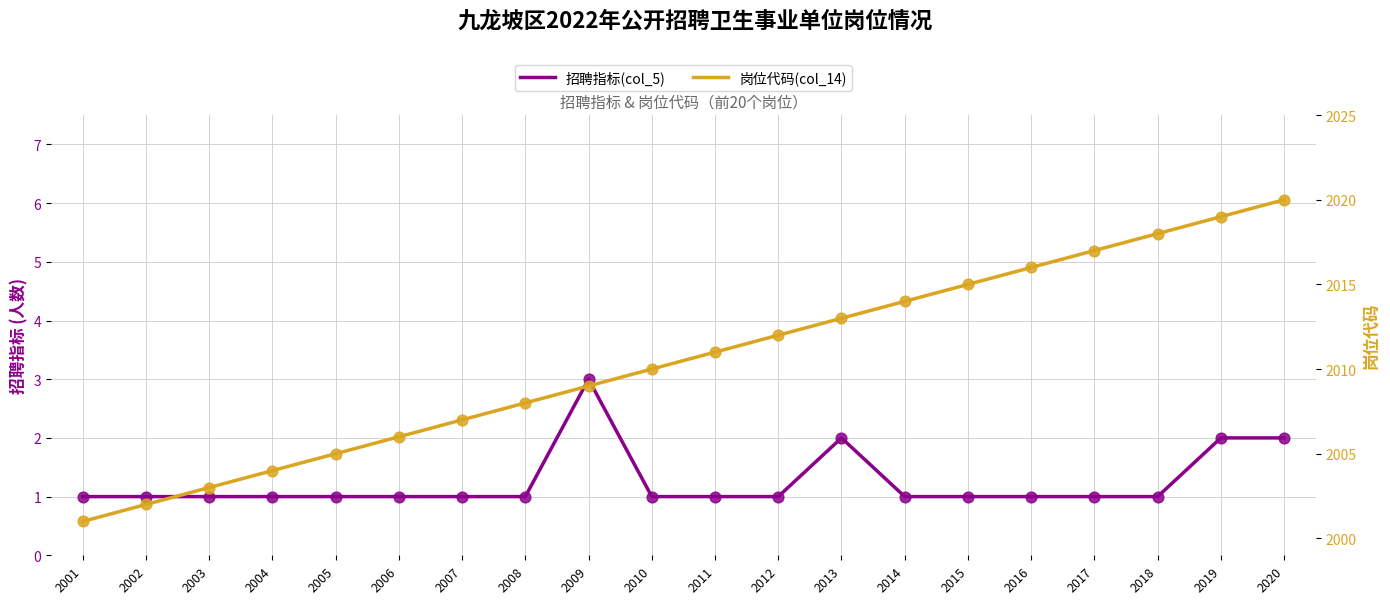

What is the total value across all series at 2020?

2022